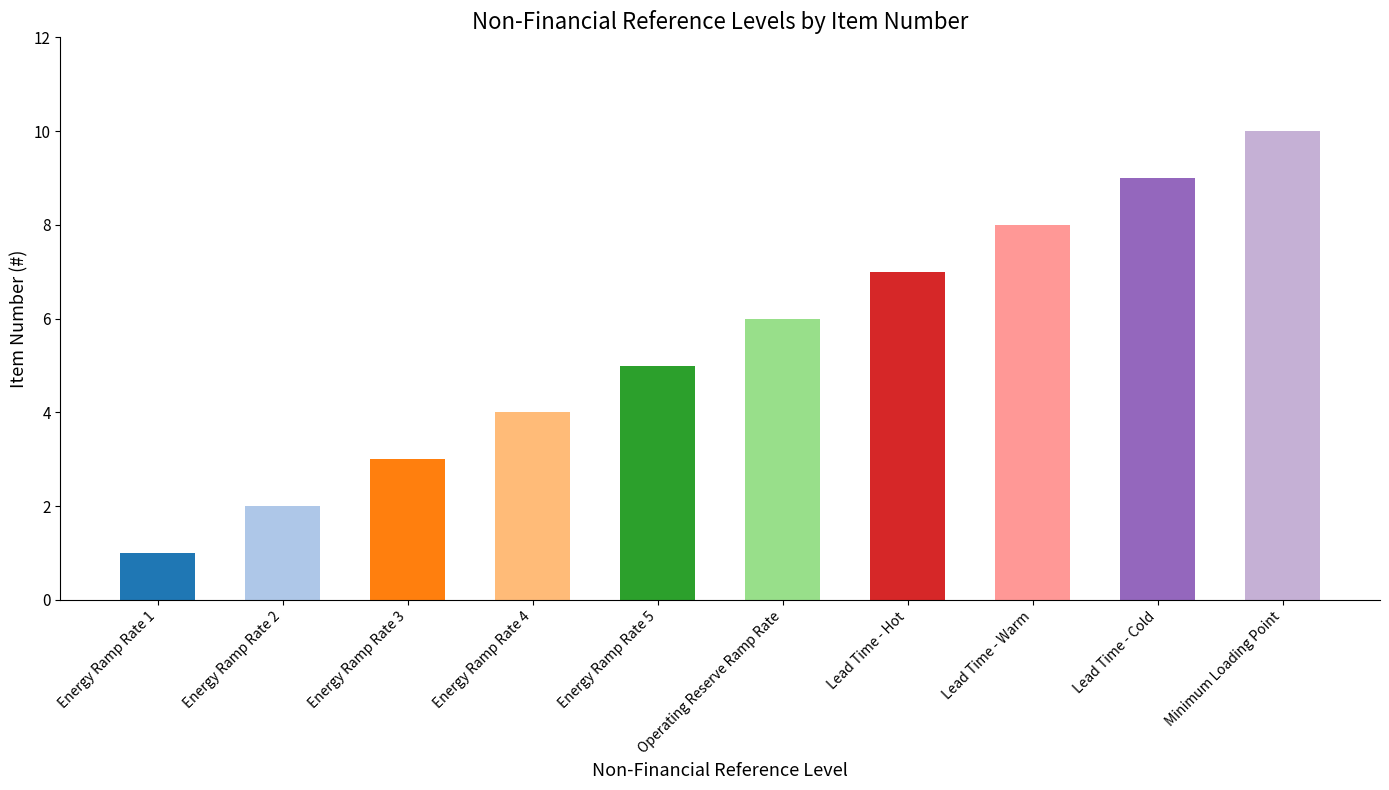

What is the maximum value shown in the chart?

10